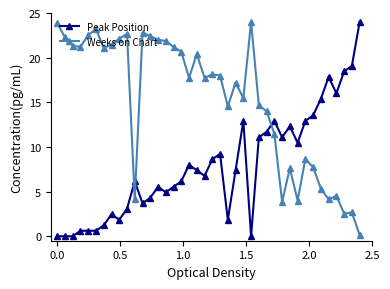

What is the value of the Weeks on Chart point at the 21st from the left?

18.1